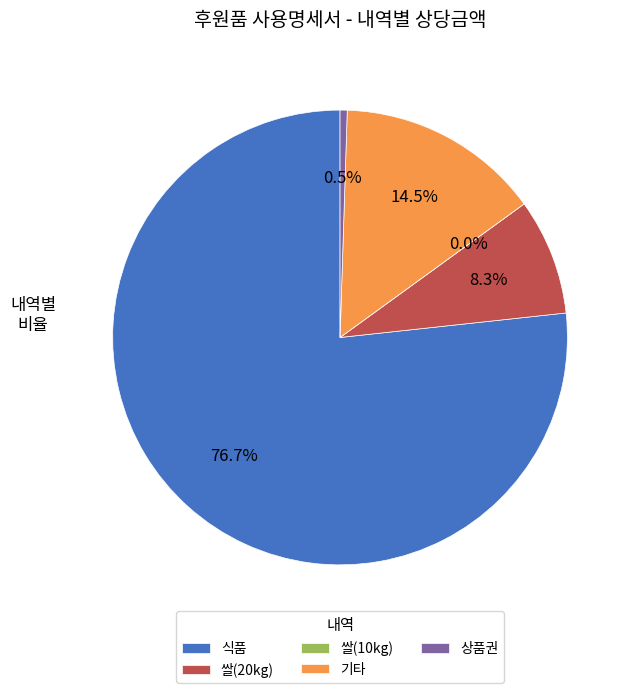

Do 쌀(10kg) and 쌀(20kg) together represent more than half of the pie?

No